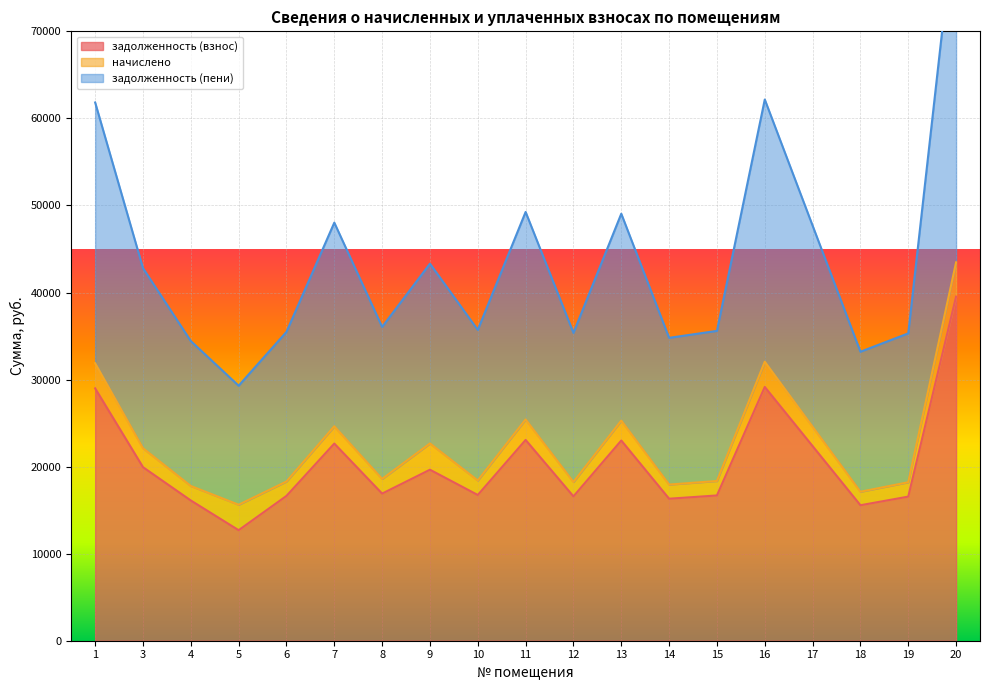

The value of задолженность (пени) at 3 is 42803.7. True or false?

True